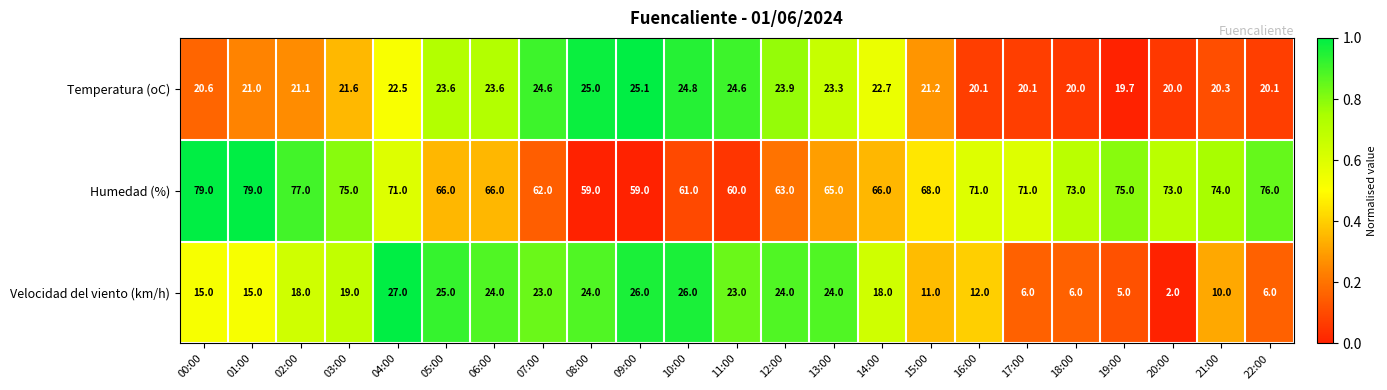

What is the minimum value shown in the chart?

2.0